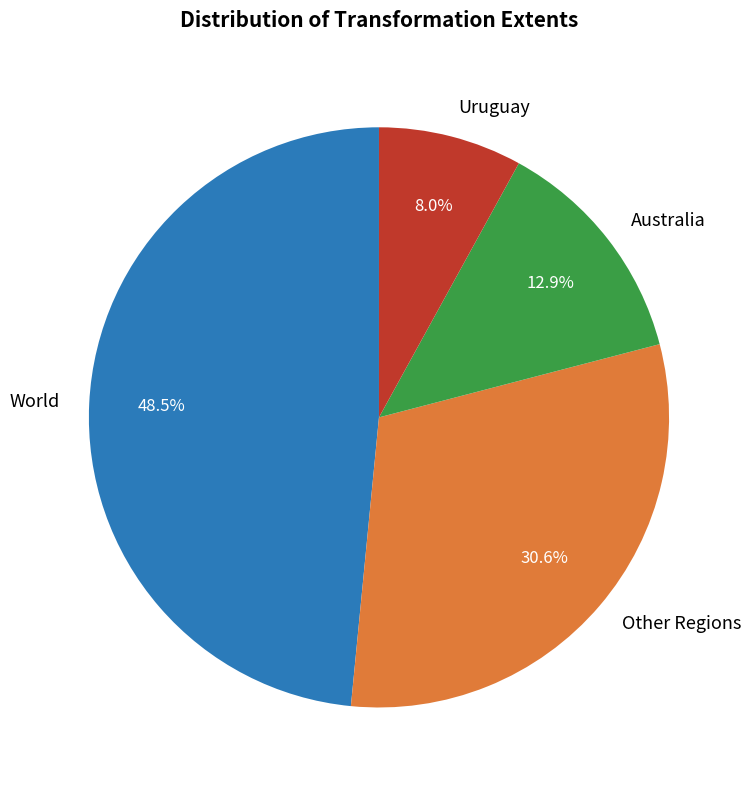

Which has a higher value, Other Regions or World?

World